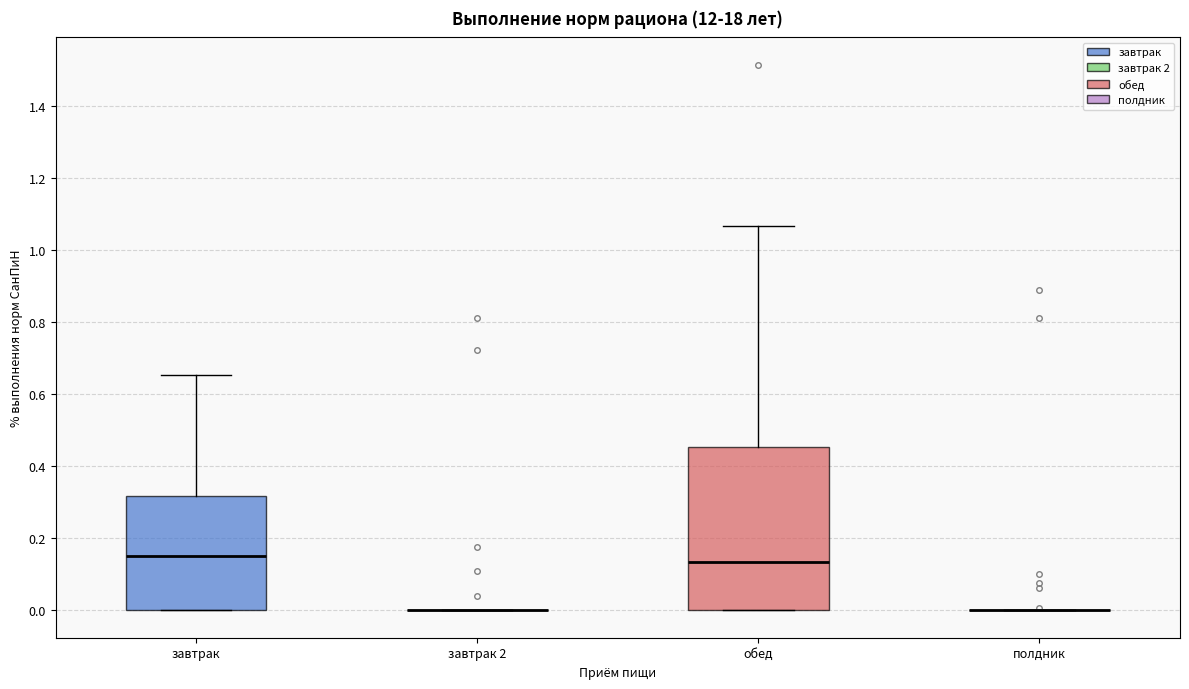

Reading left to right, transcribe this box plot: for each box, give where its median line is, the range the box spans, and where its two whiskers end, as read against the y-axis. The values are not printed on the chart, so give them approximately, as read against the axis.

завтрак: median 0.16, box 0.00 to 0.32, whiskers 0.00 to 0.66
завтрак 2: box collapsed to a line at 0.00, whiskers 0.00 to 0.00
обед: median 0.14, box 0.00 to 0.46, whiskers 0.00 to 1.06
полдник: box collapsed to a line at 0.00, whiskers 0.00 to 0.00